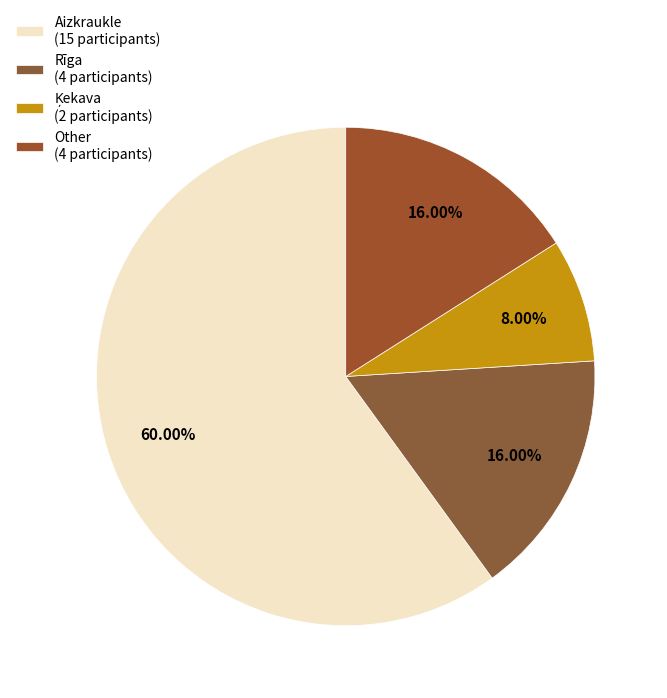

Which has a higher value, Ķekava or Rīga?

Rīga